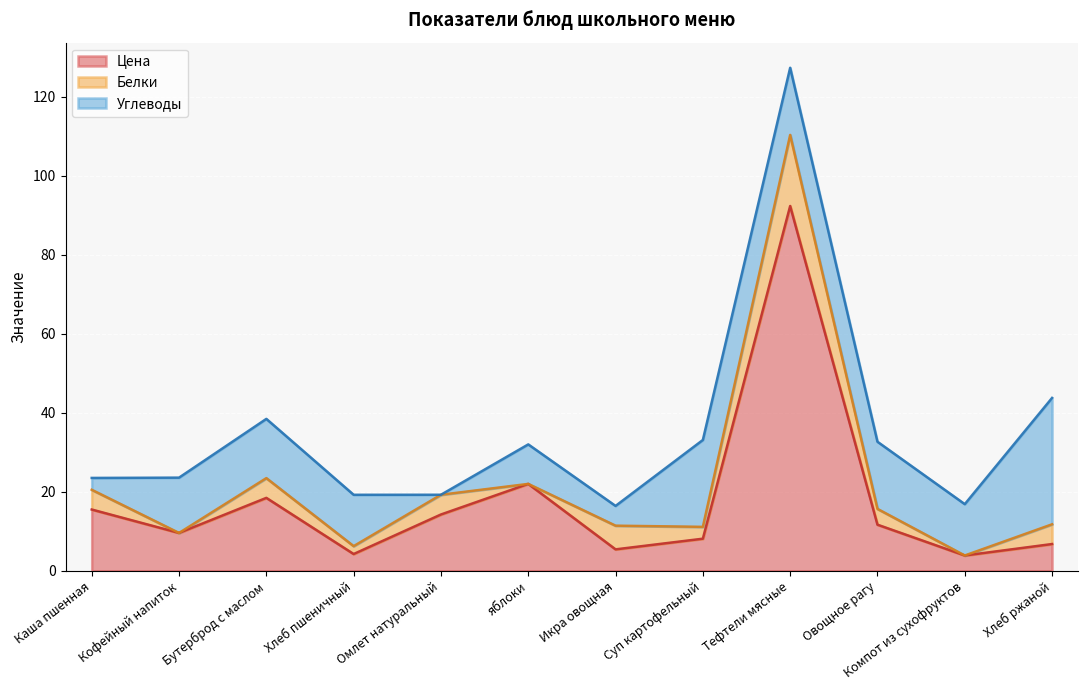

After their last crossing, which series has the higher values: Цена or Белки?

Цена